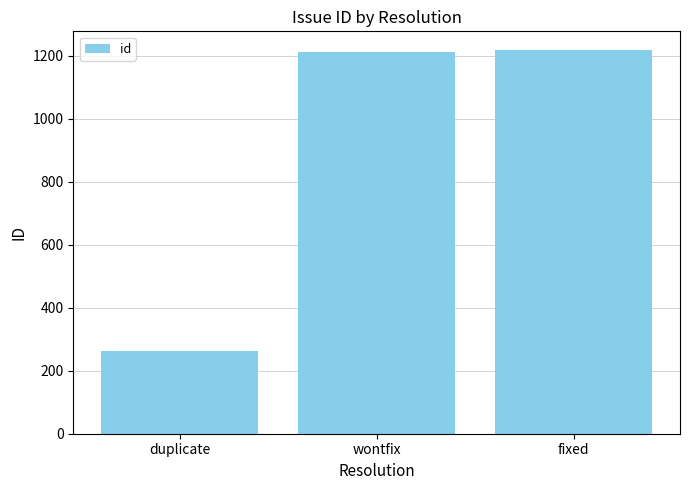

What is the sum of all values?

2690